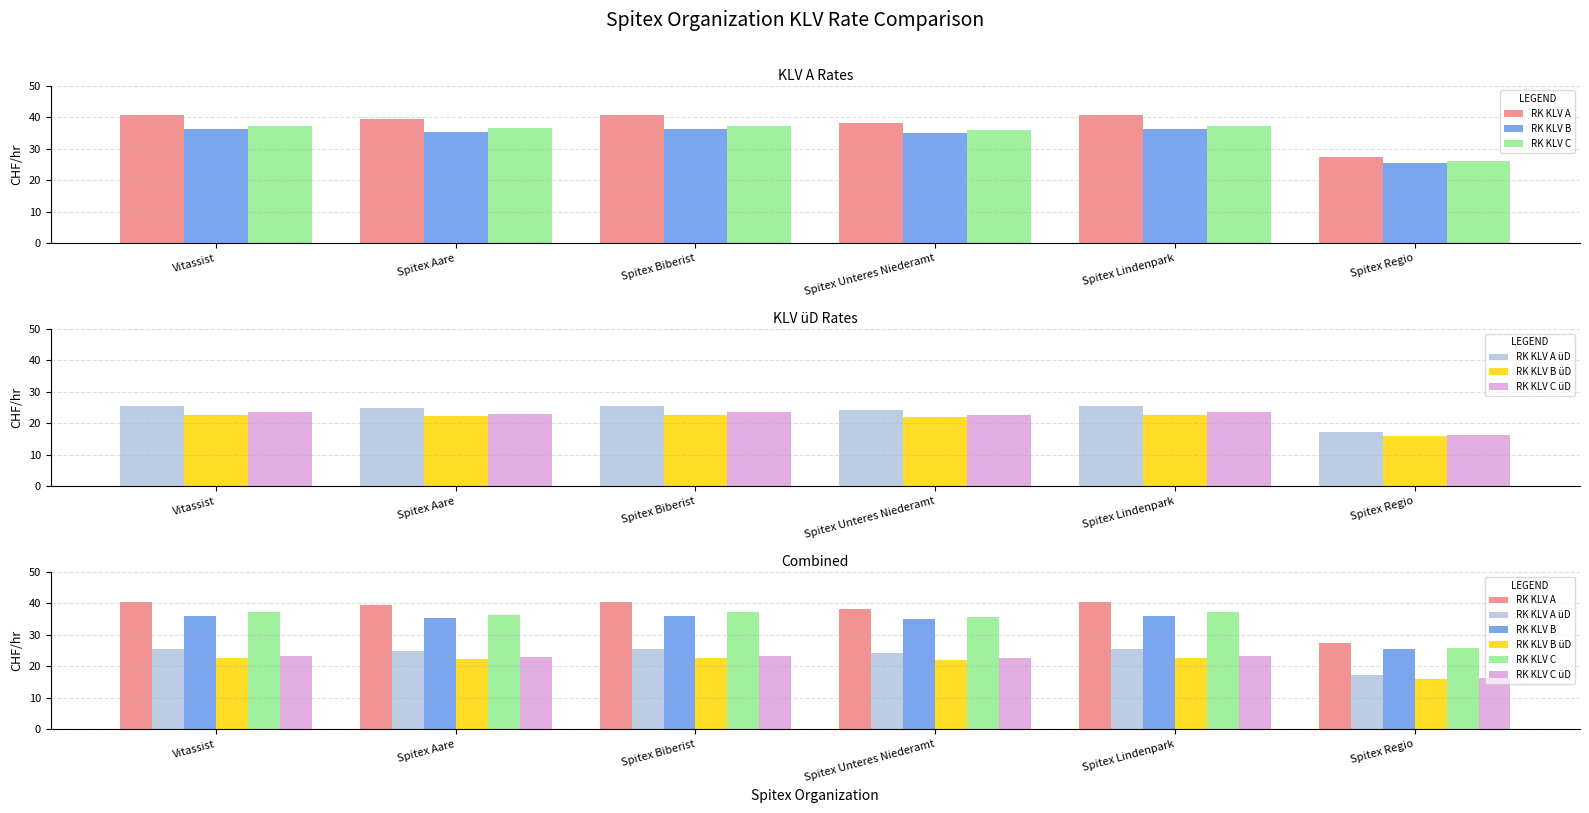

List the labels in order of RK KLV B üD value, largest first.

Vitassist, Spitex Biberist, Spitex Lindenpark, Spitex Aare, Spitex Unteres Niederamt, Spitex Regio